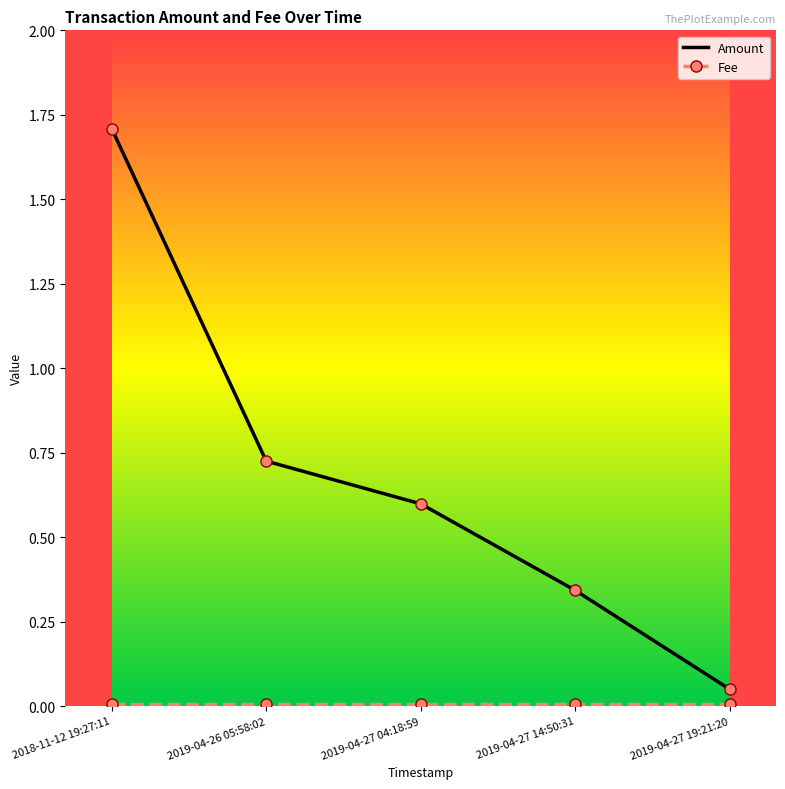

Rank the categories by Amount value from highest to lowest.

2018-11-12 19:27:11, 2019-04-26 05:58:02, 2019-04-27 04:18:59, 2019-04-27 14:50:31, 2019-04-27 19:21:20